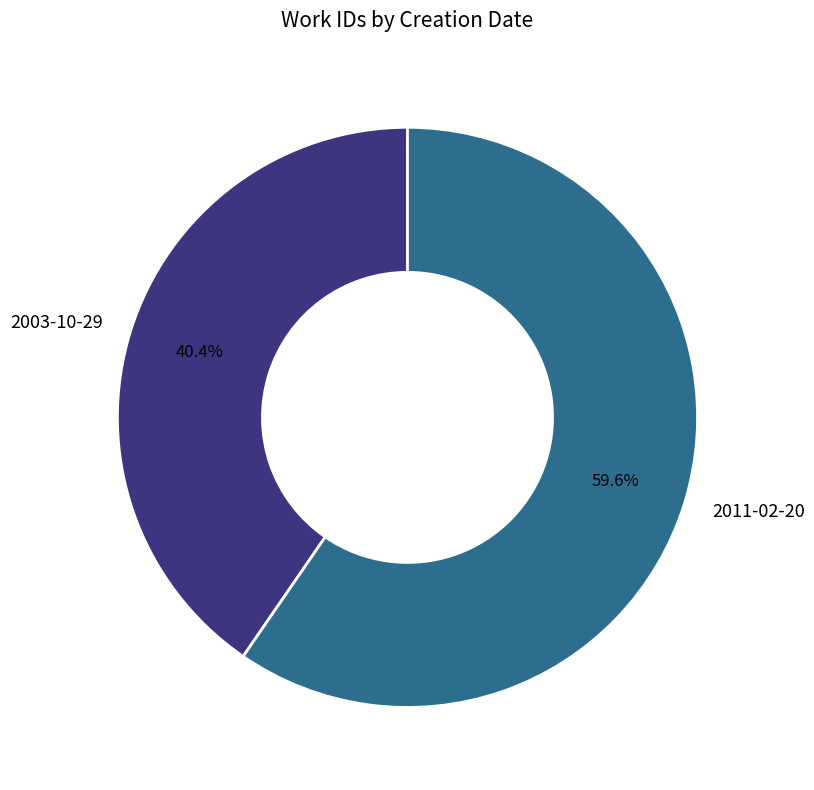

Count the number of slices in the pie.

2